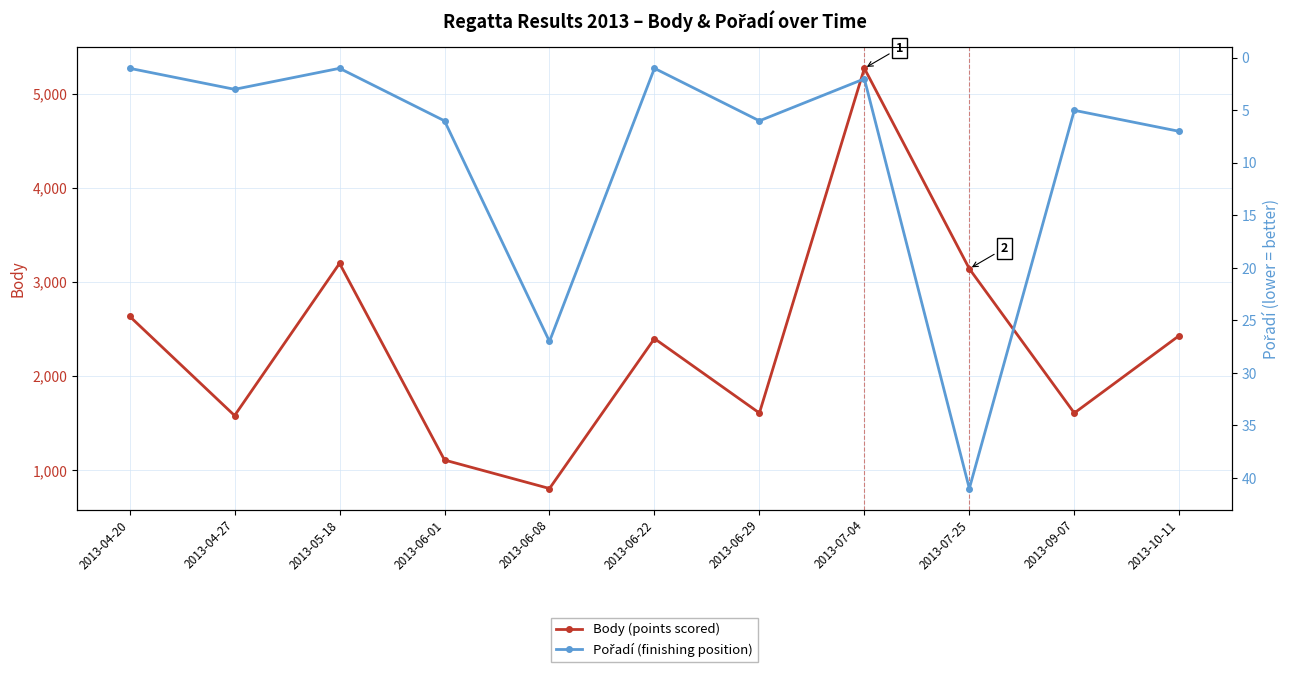

Is it true that Body (points scored) equals 2637 at 2013-04-20?

True